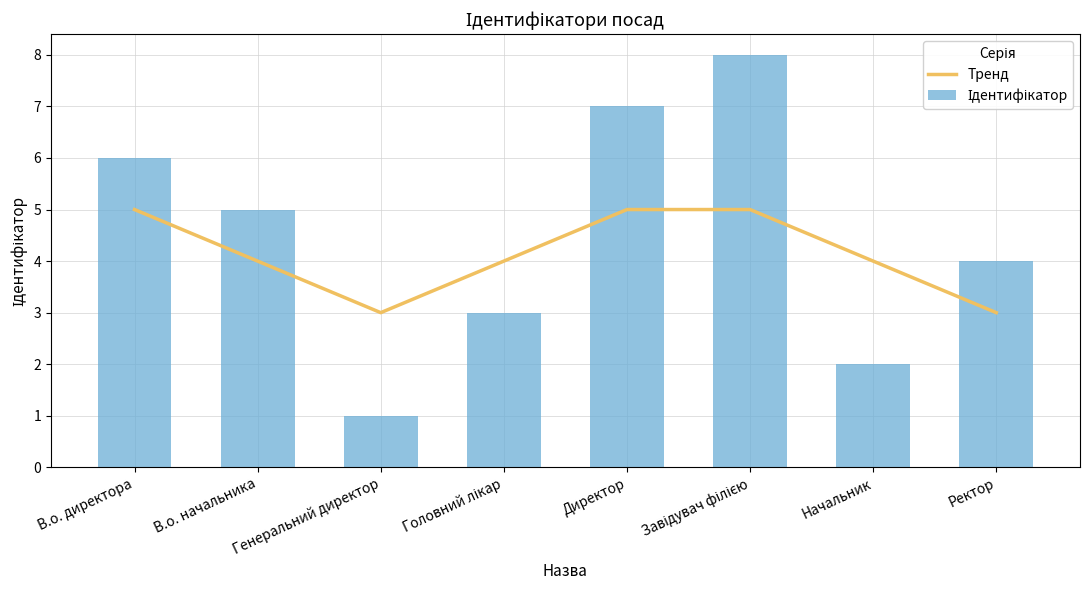

What is the highest value of the Ідентифікатор series?

8